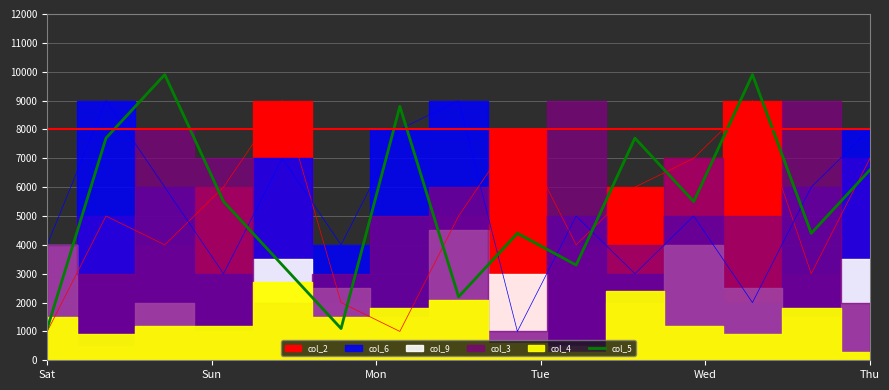

Which label corresponds to the smallest value in the chart?

Sat